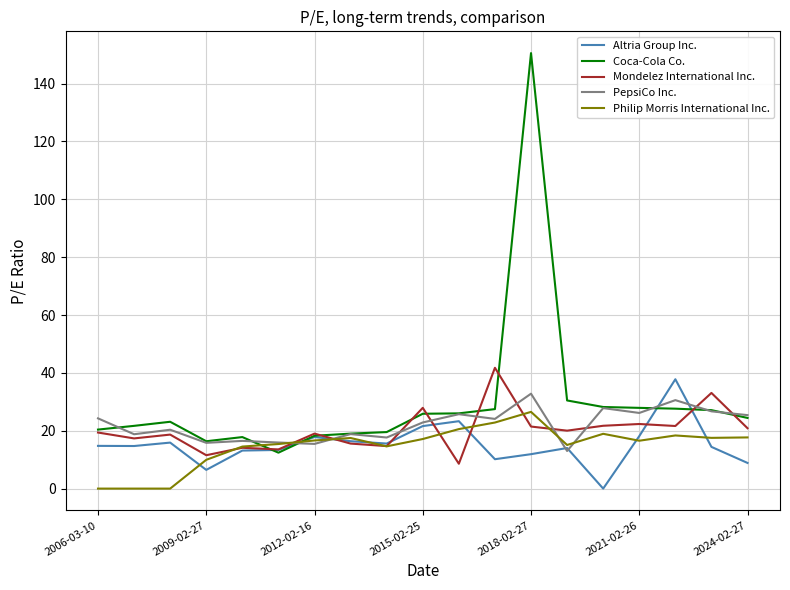

Which series has the widest spread of values?

Coca-Cola Co.